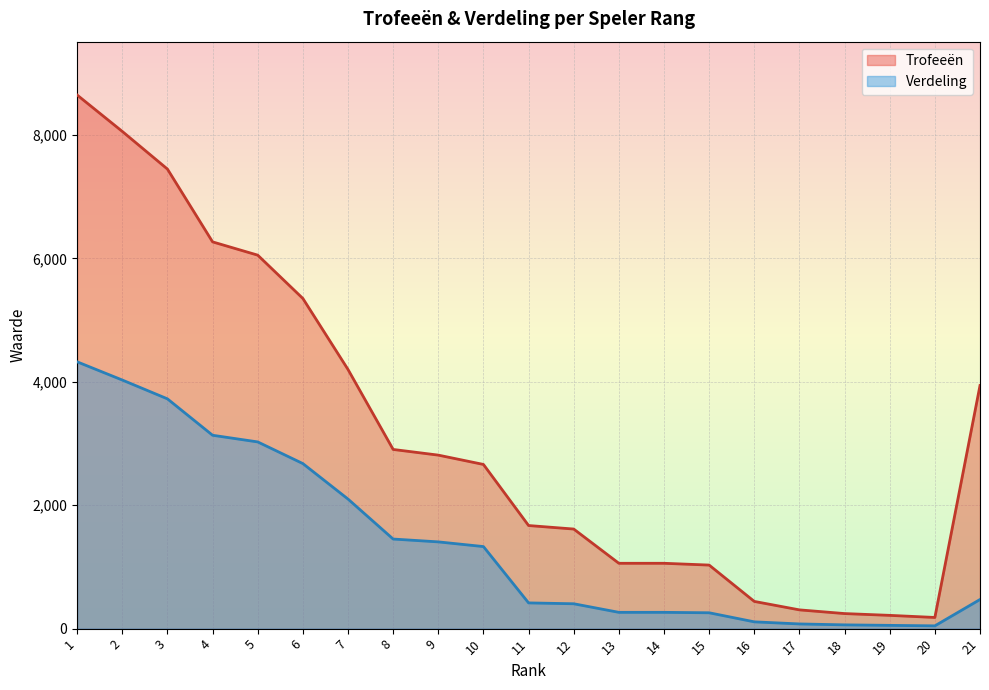

Reading right to left, extract all data points from this chart.

Trofeeën: 21=3940	20=181	19=215	18=244	17=304	16=441	15=1030	14=1059	13=1059	12=1614	11=1671	10=2661	9=2812	8=2904	7=4200	6=5351	5=6053	4=6268	3=7448	2=8058	1=8648
Verdeling: 21=472	20=45	19=53	18=61	17=76	16=110	15=257	14=264	13=264	12=403	11=417	10=1330	9=1406	8=1452	7=2100	6=2675	5=3026	4=3134	3=3724	2=4029	1=4324